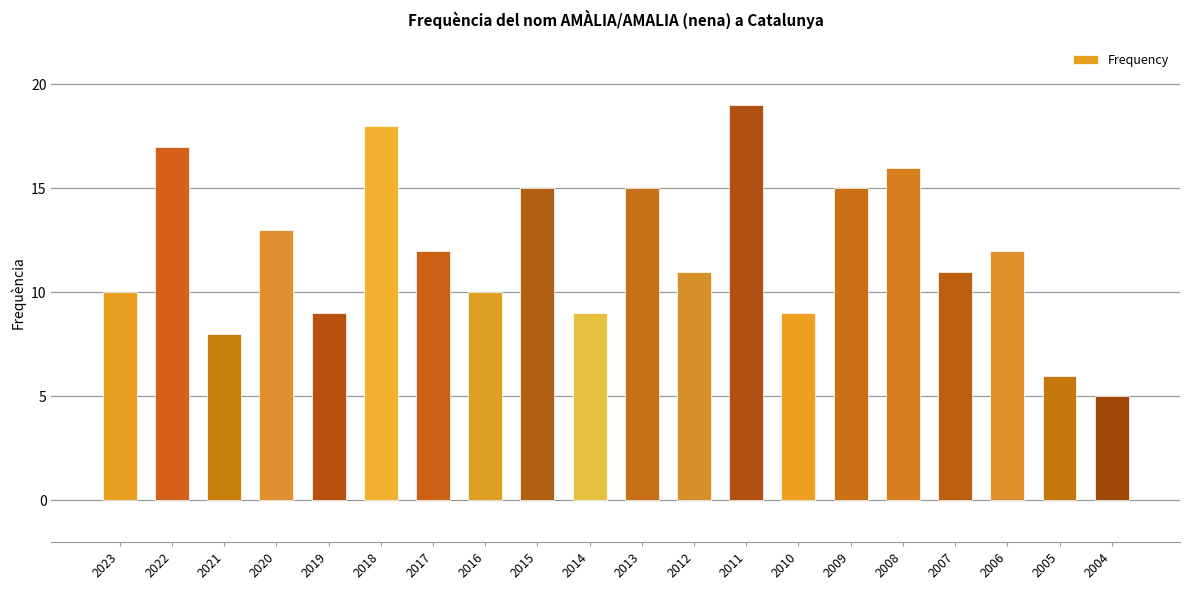

Read the value at 2020.

13